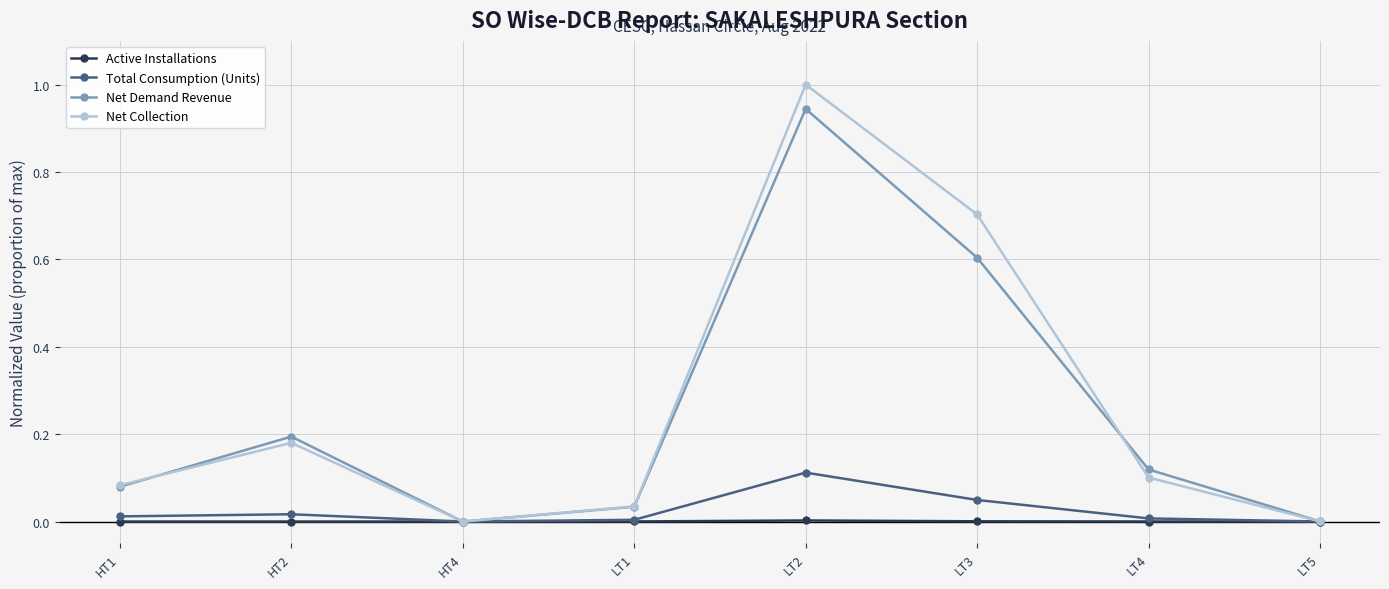

List the series in order of their peak value, highest first.

Net Collection, Net Demand Revenue, Total Consumption (Units), Active Installations